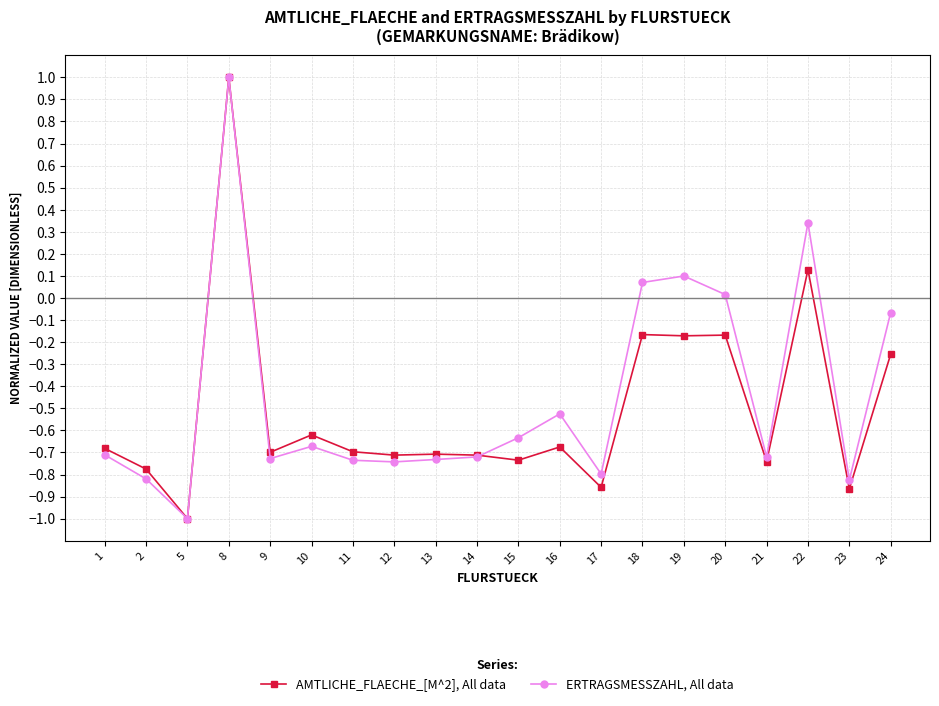

Which series changed the most between 20 and 22?

ERTRAGSMESSZAHL, All data